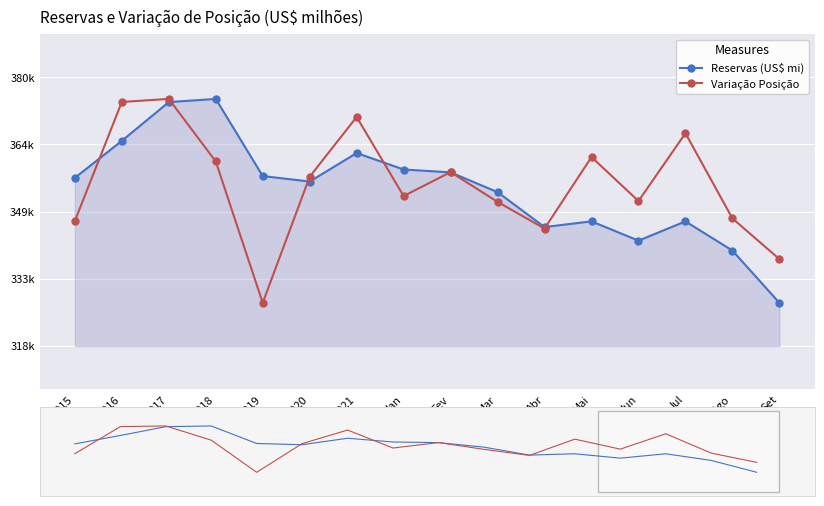

Reading left to right, list all the values displayed in this chart.

Reservas (US$ mi): 356463.7	365016.2	373972.0	374714.8	356884.1	355619.9	362203.9	358398.1	357740.4	353169.0	345097.2	346415.2	341958.0	346403.5	339664.0	327579.9
Variação Posição: 346485.3	374005.2	374714.8	360262.8	327579.9	356731.1	370541.4	352258.9	357798.3	350911.7	344752.1	361274.9	351112.8	366778.2	347096.6	337691.9